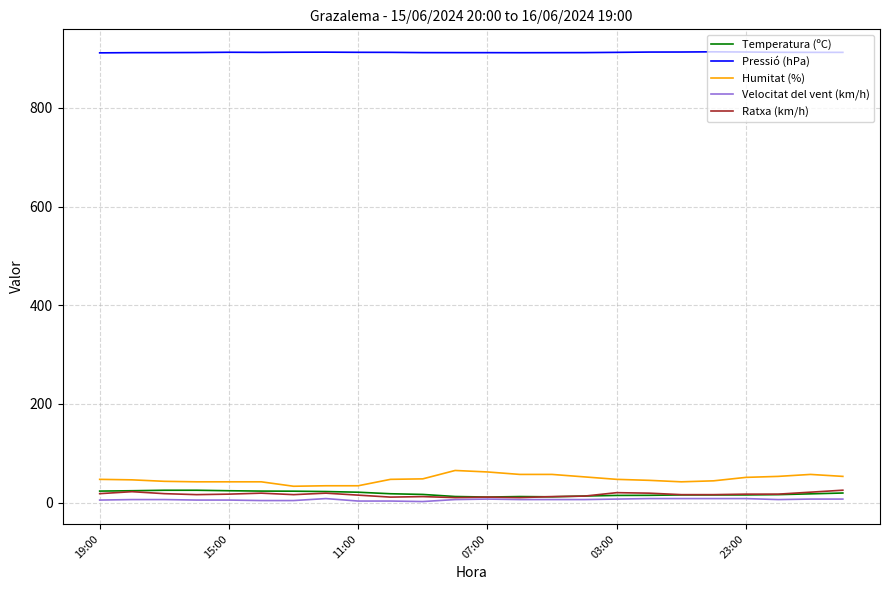

Which series has the largest range (max minus min)?

Humitat (%)